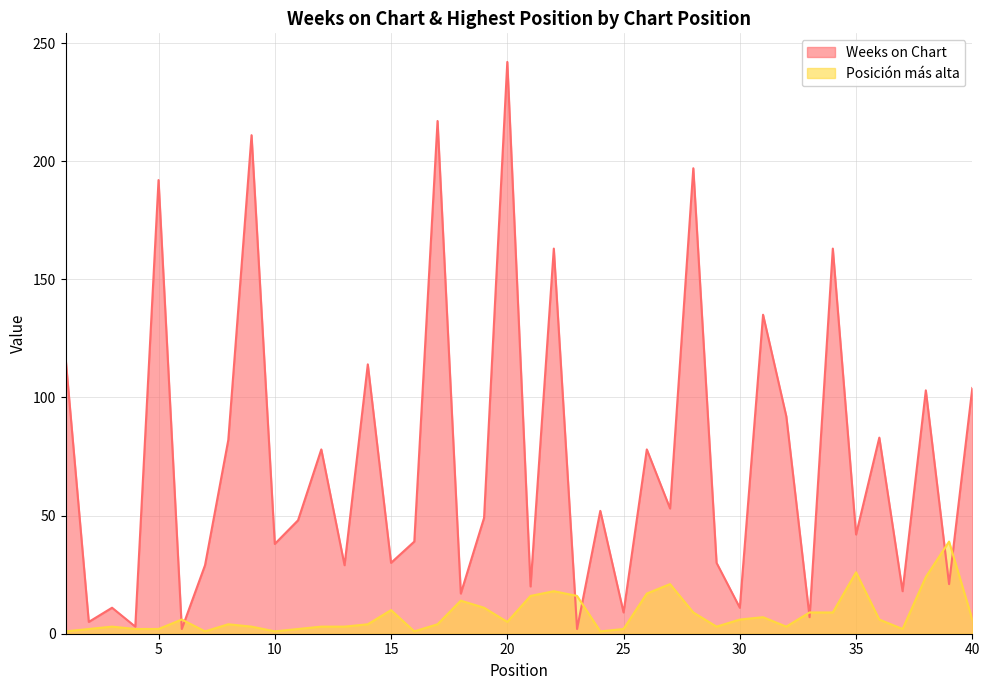

Which series has the widest spread of values?

Weeks on Chart